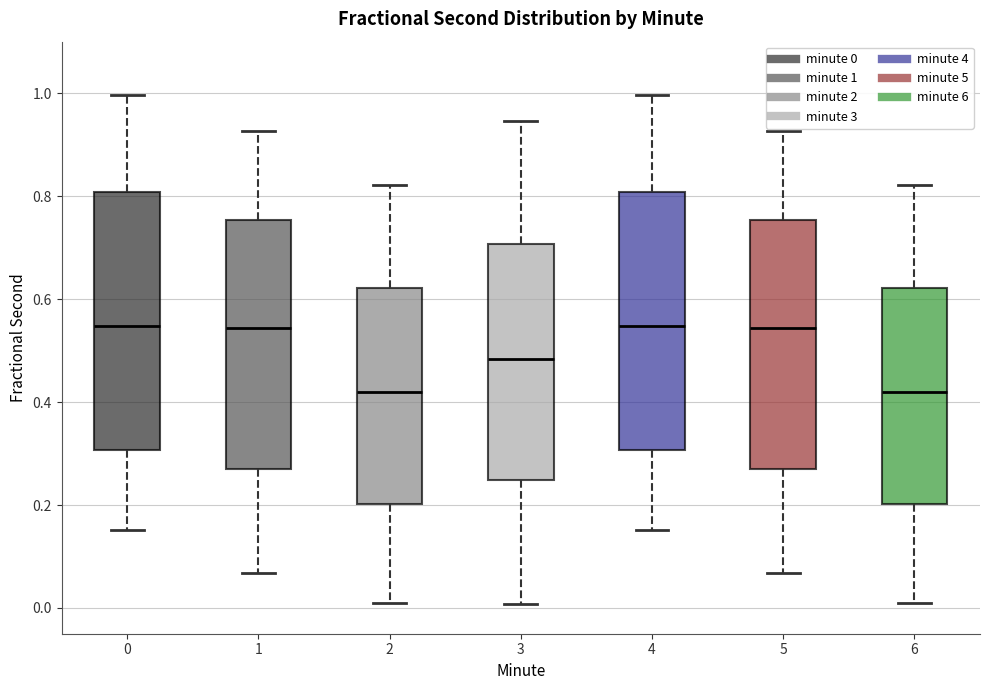

Reading left to right, transcribe this box plot: for each box, give where its median line is, the range the box spans, and where its two whiskers end, as read against the y-axis. The values are not printed on the chart, so give them approximately, as read against the axis.

0: median 0.54, box 0.30 to 0.80, whiskers 0.16 to 1.00
1: median 0.54, box 0.26 to 0.76, whiskers 0.06 to 0.92
2: median 0.42, box 0.20 to 0.62, whiskers 0.00 to 0.82
3: median 0.48, box 0.24 to 0.70, whiskers 0.00 to 0.94
4: median 0.54, box 0.30 to 0.80, whiskers 0.16 to 1.00
5: median 0.54, box 0.26 to 0.76, whiskers 0.06 to 0.92
6: median 0.42, box 0.20 to 0.62, whiskers 0.00 to 0.82